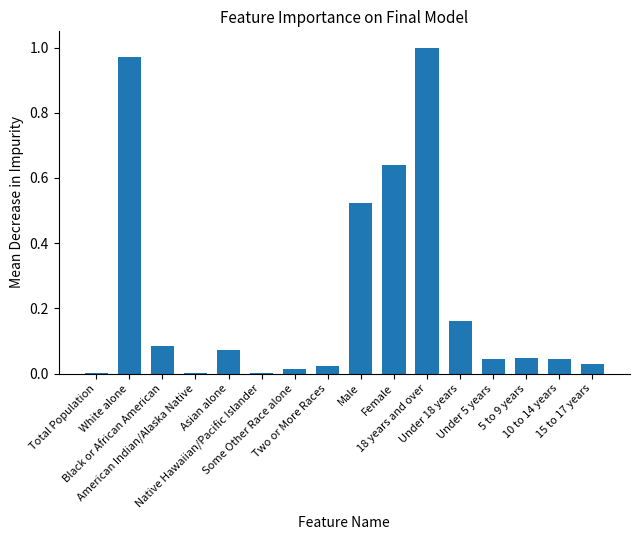

What is the sum of all values?

3.7